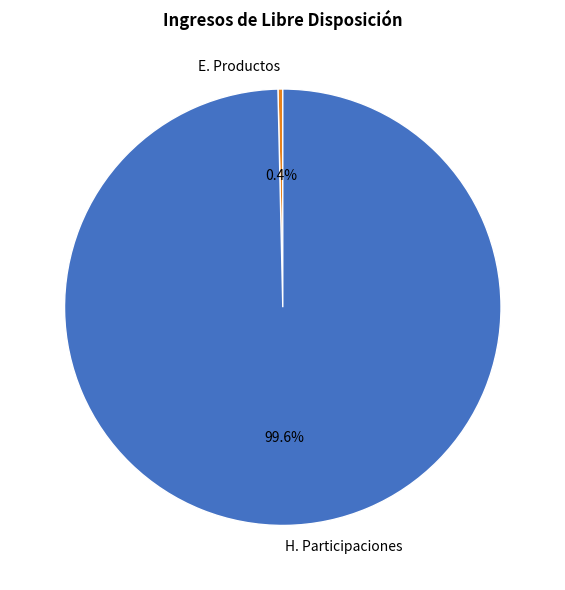

Combined, what portion of the pie is H. Participaciones and E. Productos?

100.0%